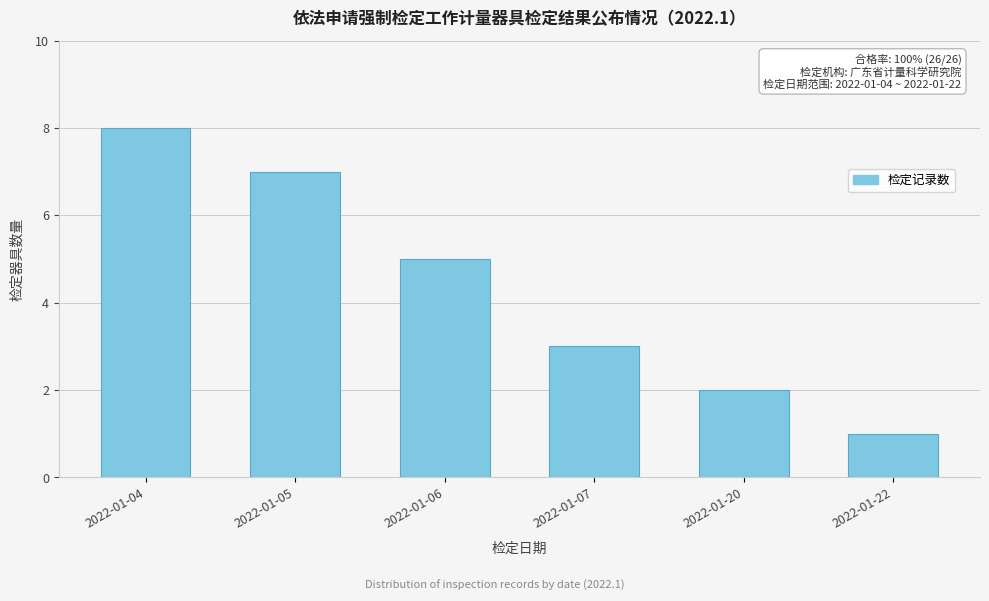

Reading right to left, extract all data points from this chart.

2022-01-22=1	2022-01-20=2	2022-01-07=3	2022-01-06=5	2022-01-05=7	2022-01-04=8